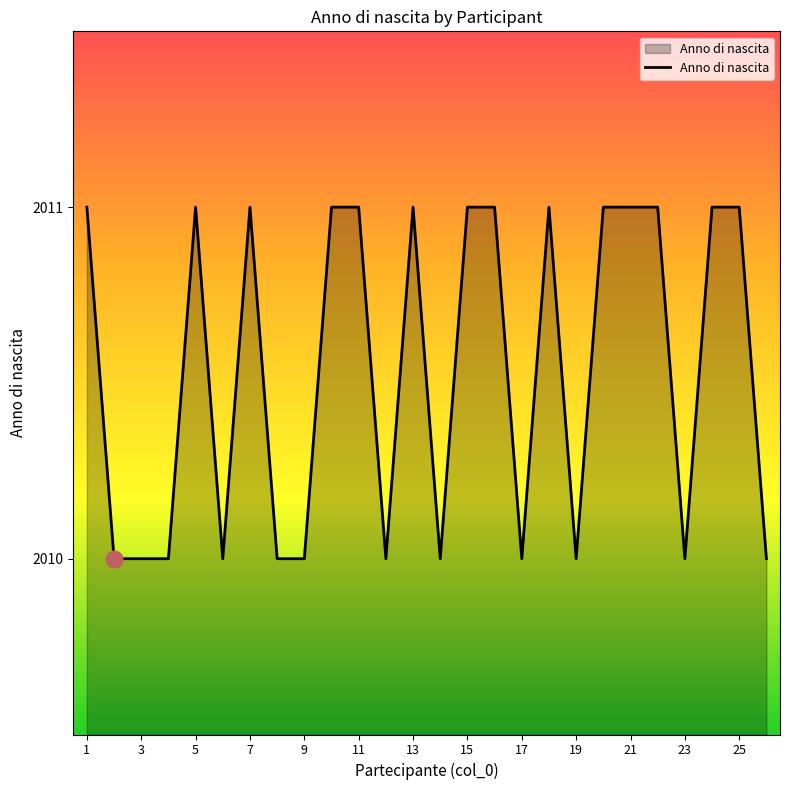

What is the minimum value shown in the chart?

2010